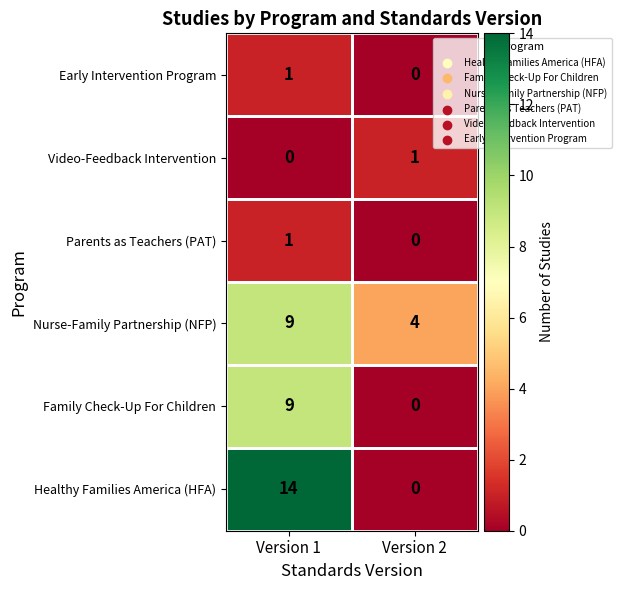

Which series has the widest spread of values?

Healthy Families America (HFA)